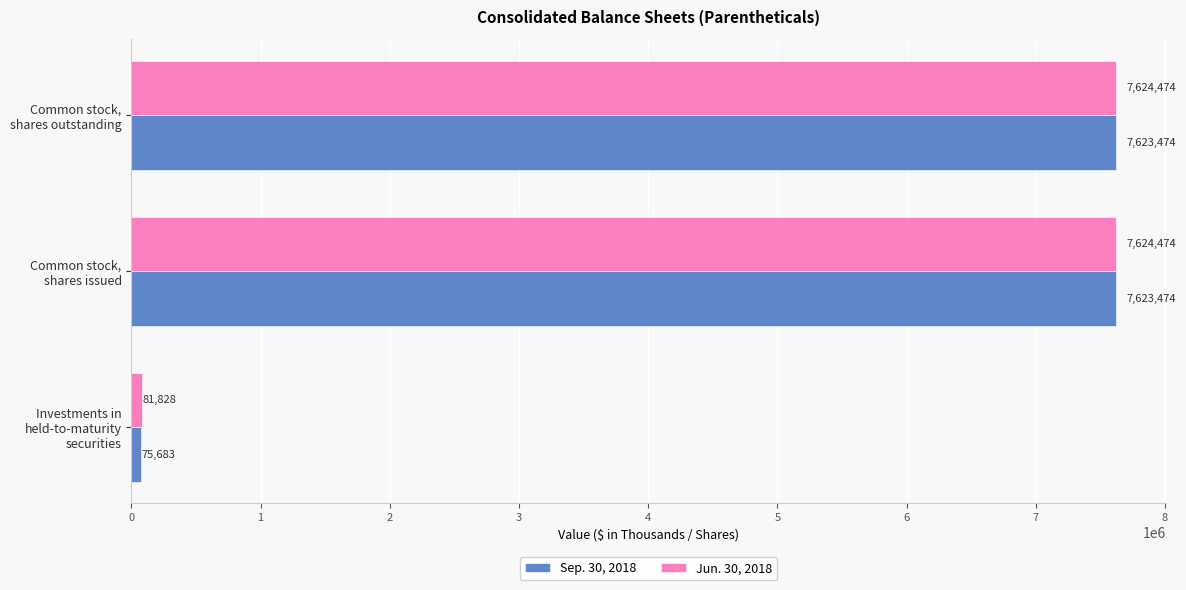

Which series has the widest spread of values?

Sep. 30, 2018